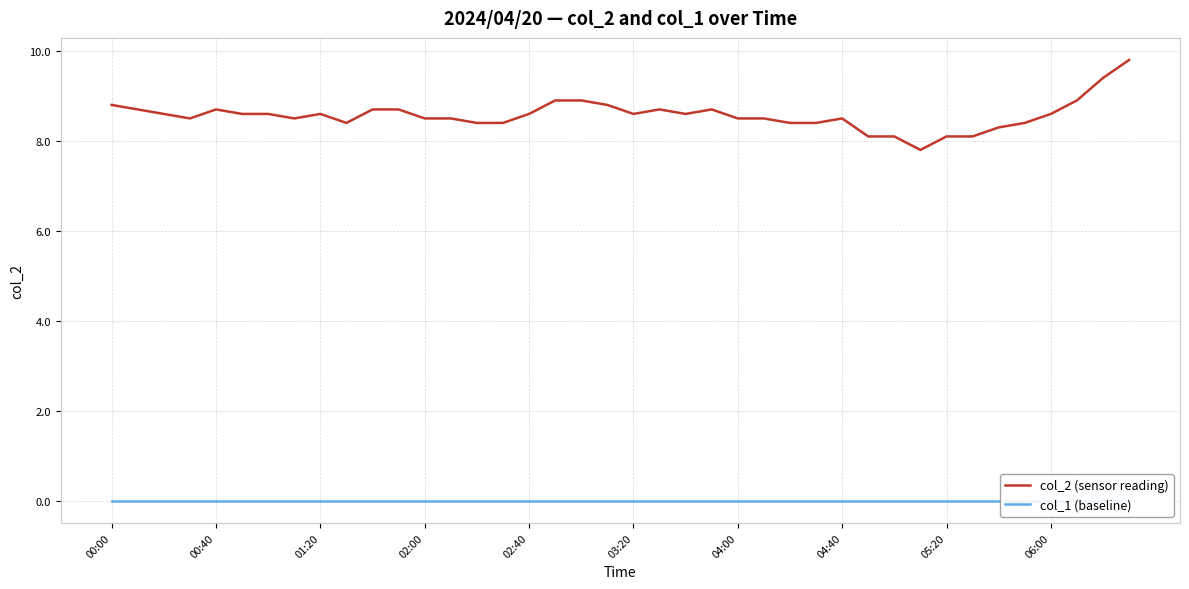

Which series has the widest spread of values?

col_2 (sensor reading)